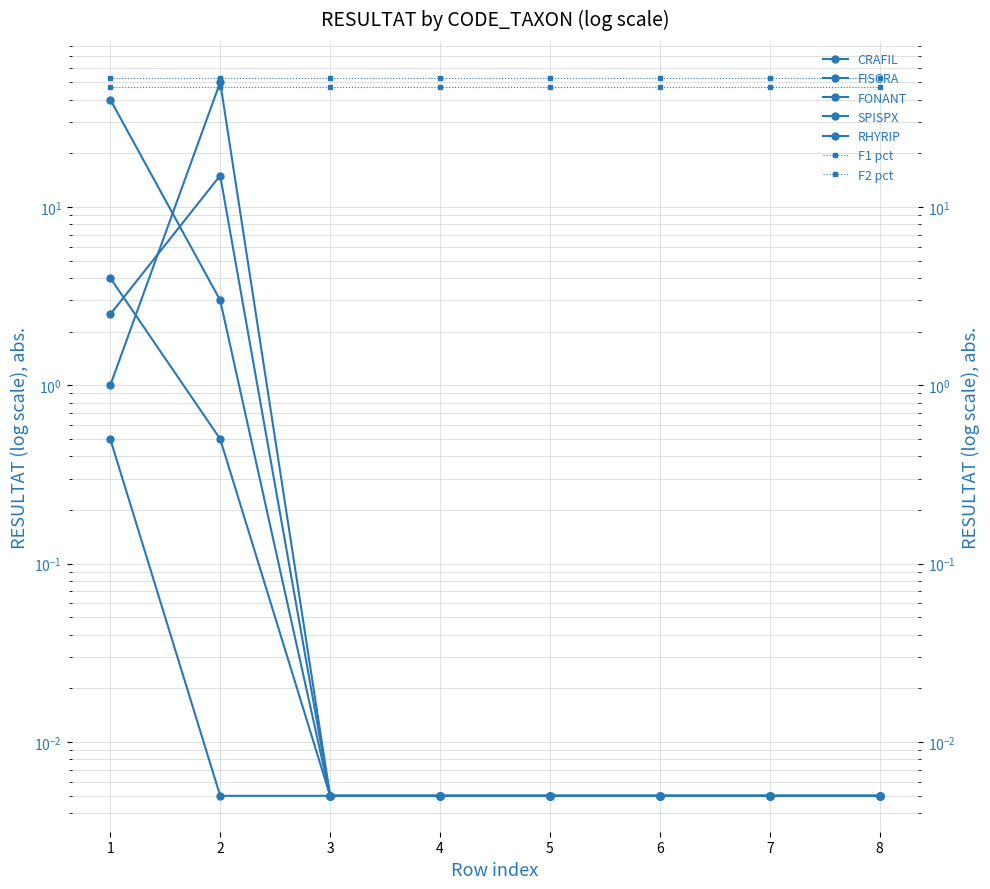

Which label corresponds to the smallest value in the chart?

3